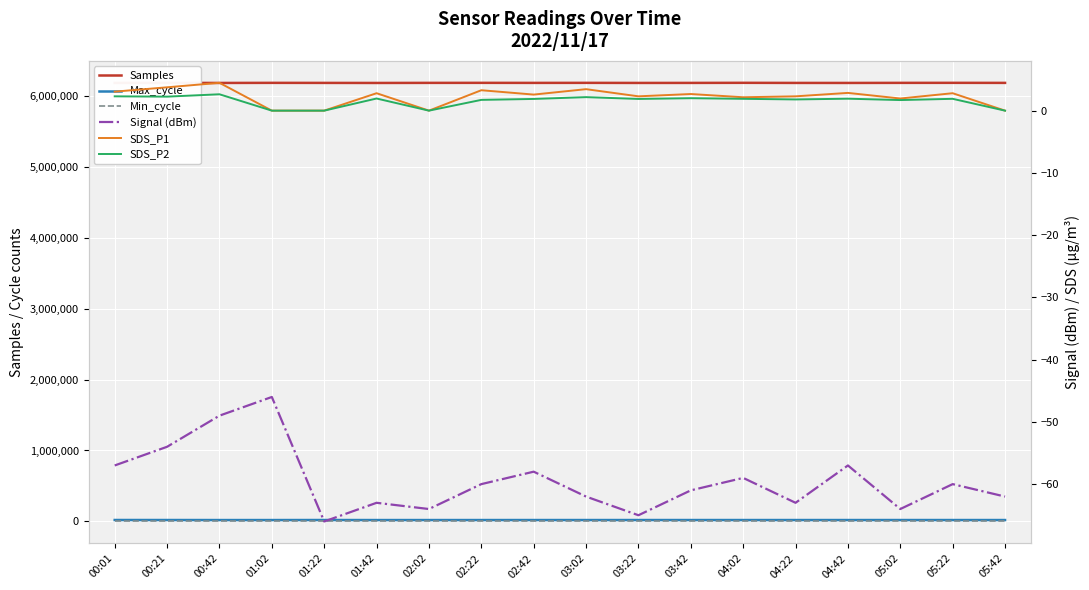

What is the difference between the maximum and minimum values in the Signal (dBm) series?

20.0